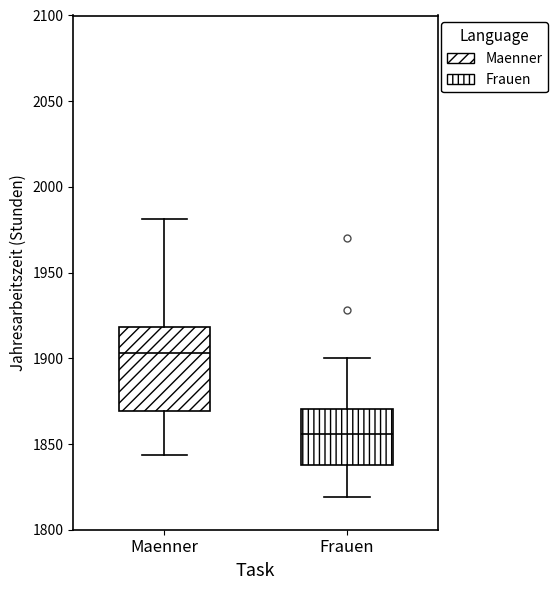

Reading left to right, read every box against the y-axis: the position of its median line, the range the box covers, and the ends of its whiskers. The values are not printed on the chart, so give them approximately, as read against the axis.

Maenner: median 1905, box 1870 to 1920, whiskers 1845 to 1980
Frauen: median 1855, box 1840 to 1870, whiskers 1820 to 1900